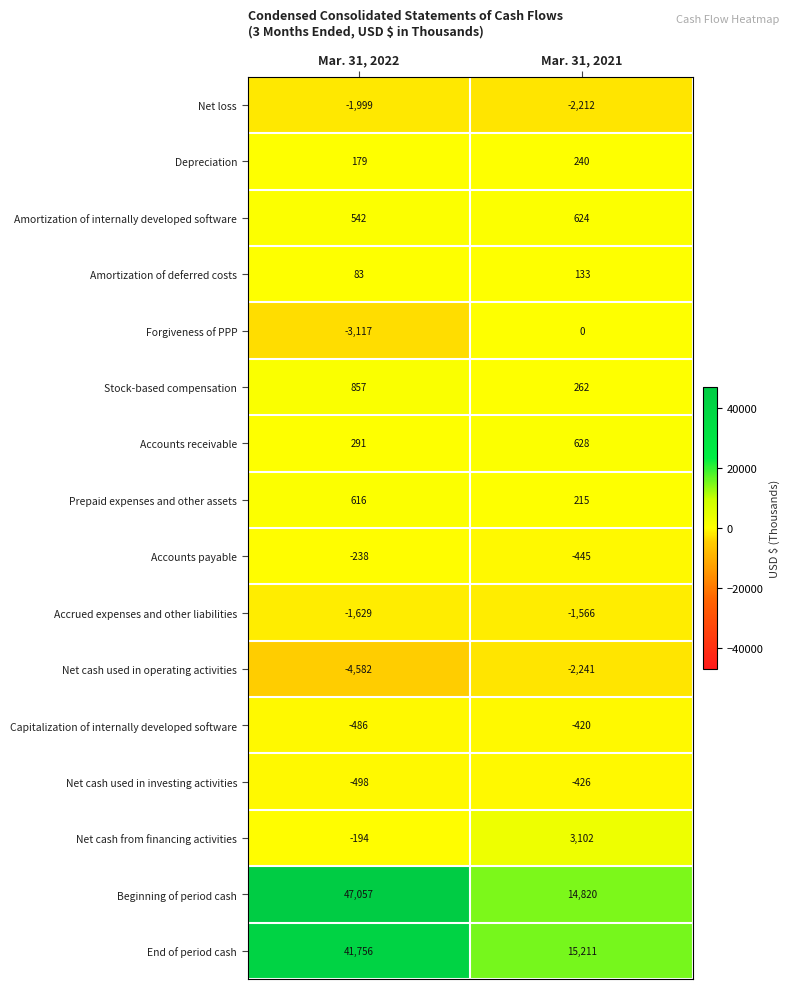

True or false: Capitalization of internally developed software has a value of -651 at Mar. 31, 2021.

False